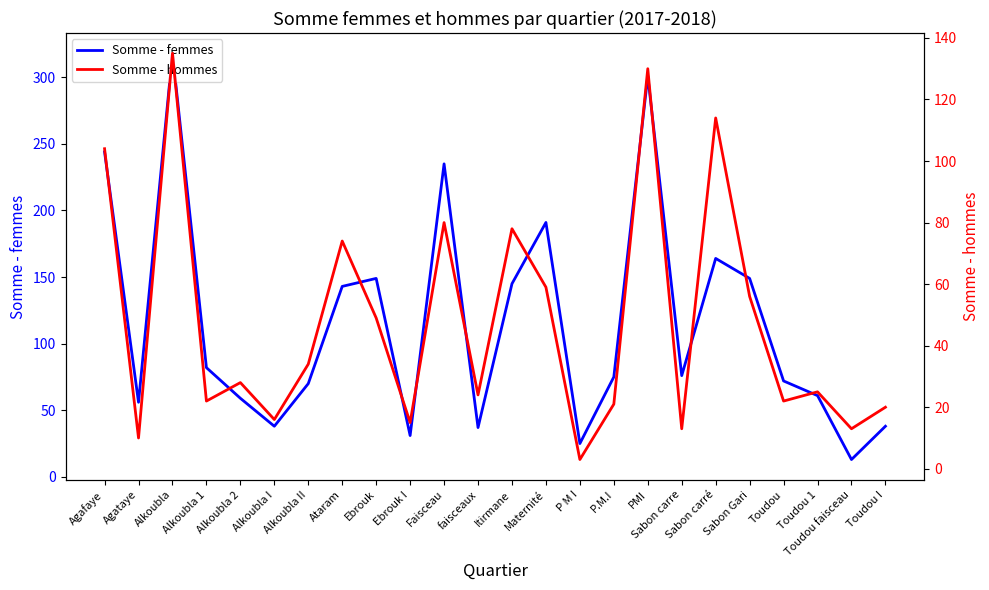

Between Toudou 1 and Ataram, which is larger?

Ataram